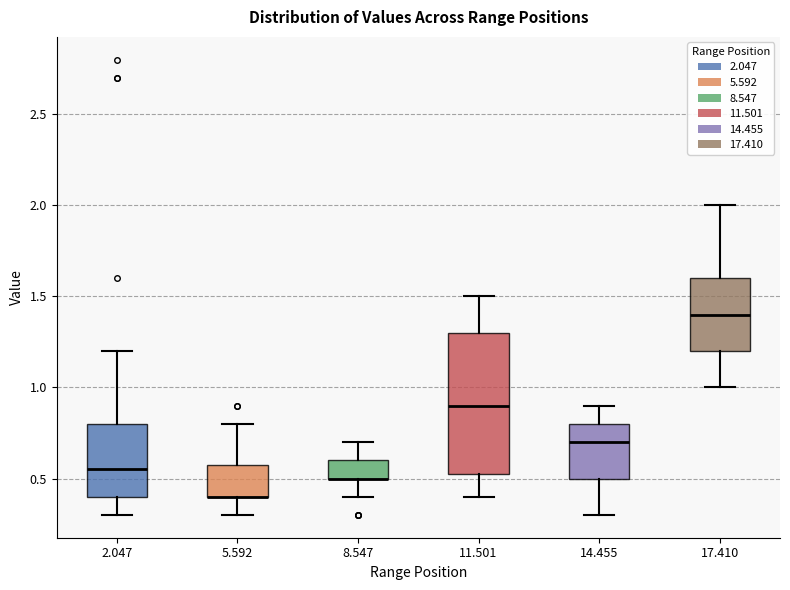

Where is the upper edge of the box at x = 8.547 on the y-axis? The values are not printed on the chart, so give them approximately, as read against the axis.

0.60